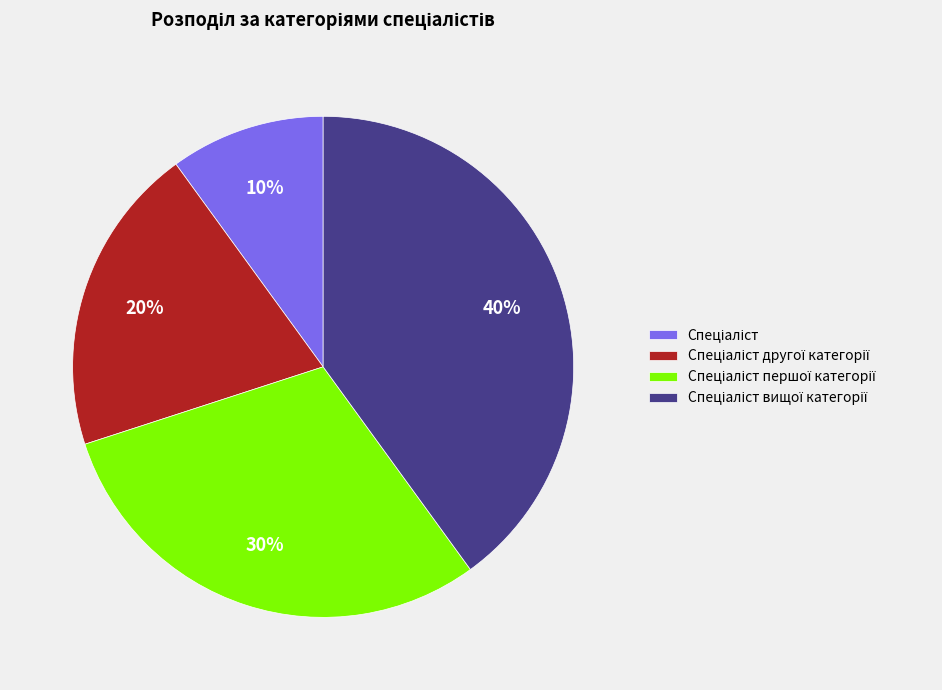

To the nearest percent, what is the average slice percentage?

25%